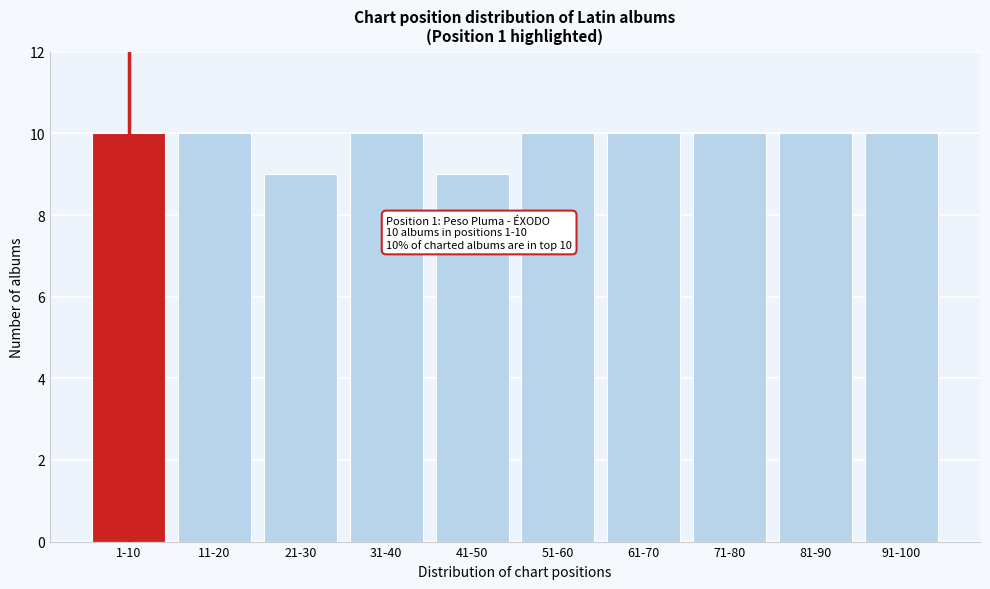

Reading left to right, extract all data points from this chart.

1-10=10	11-20=10	21-30=9	31-40=10	41-50=9	51-60=10	61-70=10	71-80=10	81-90=10	91-100=10